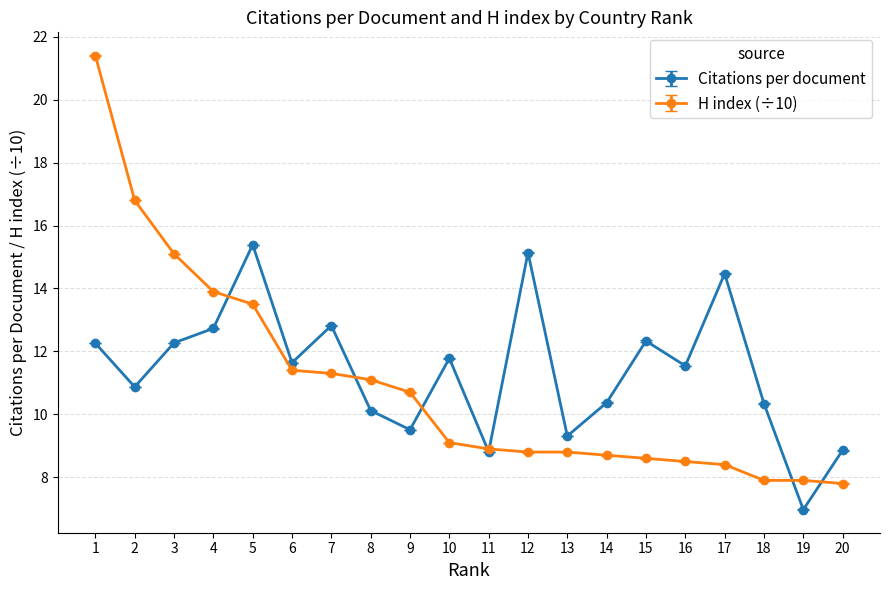

Which series has the largest total across all categories?

Citations per document